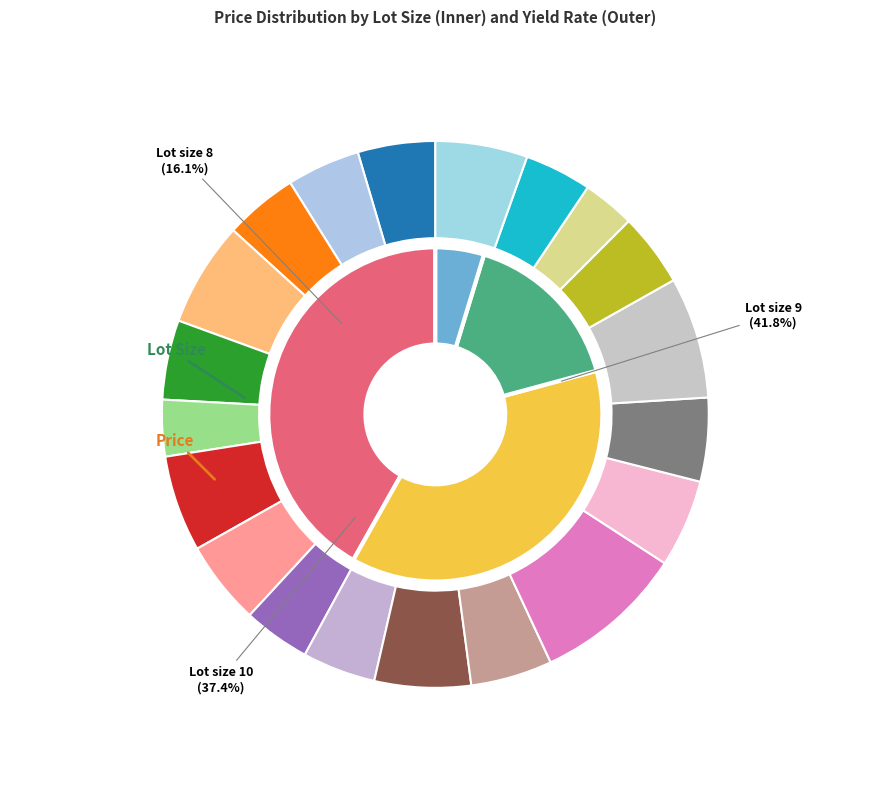

Is 10 the majority of the pie?

No